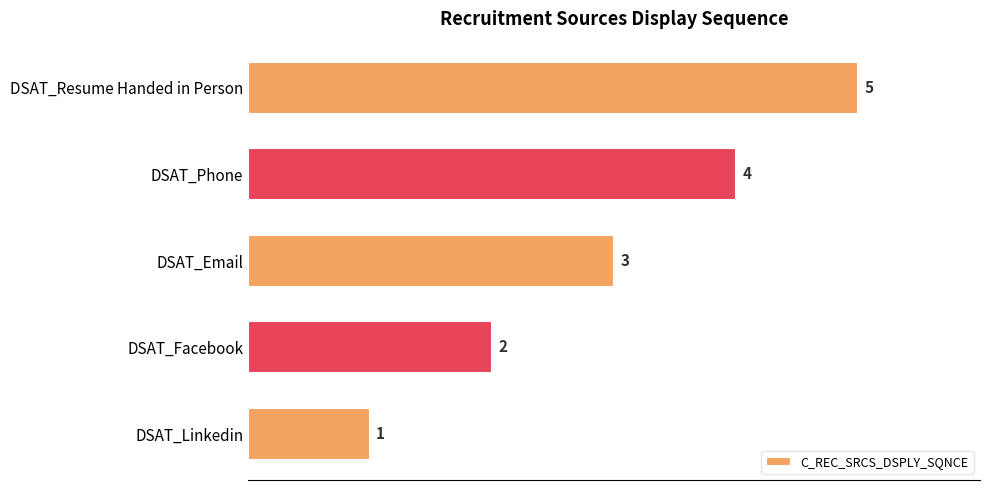

Is it true that the value at DSAT_Resume Handed in Person is 5?

True